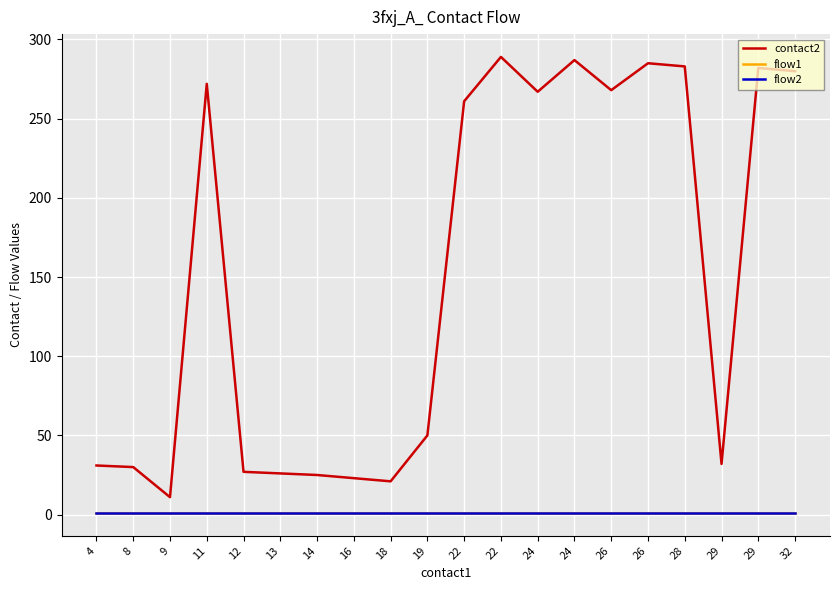

Which label corresponds to the smallest value in the chart?

4